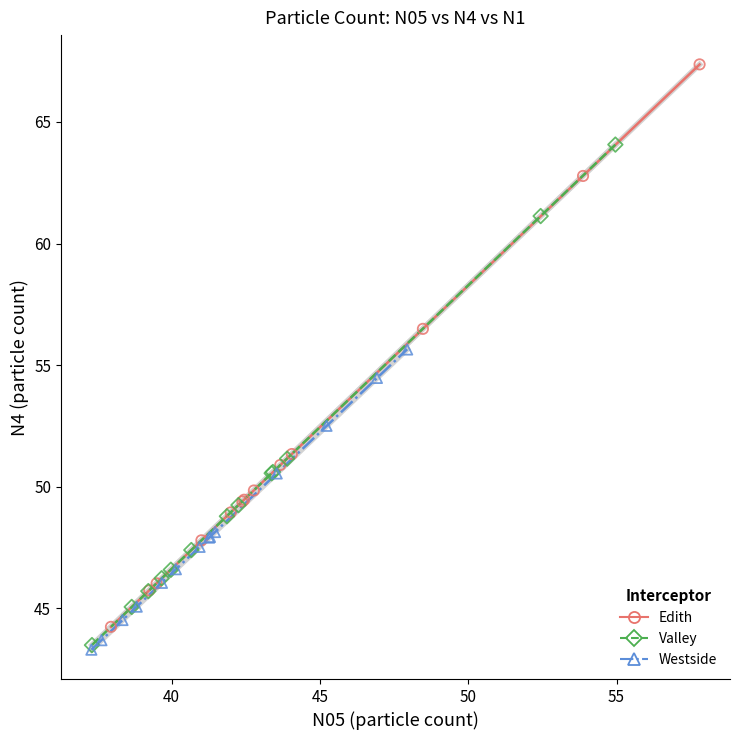

Which series contains the highest Y value?

Edith